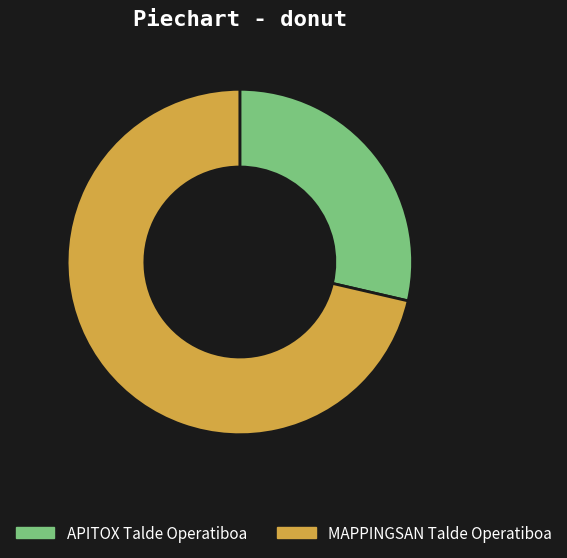

How many segments does this pie chart have?

2